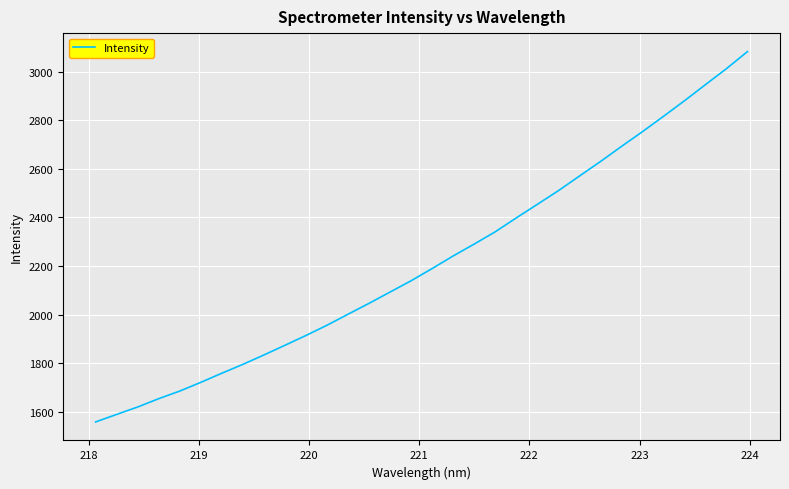

What is the minimum value shown in the chart?

1559.5